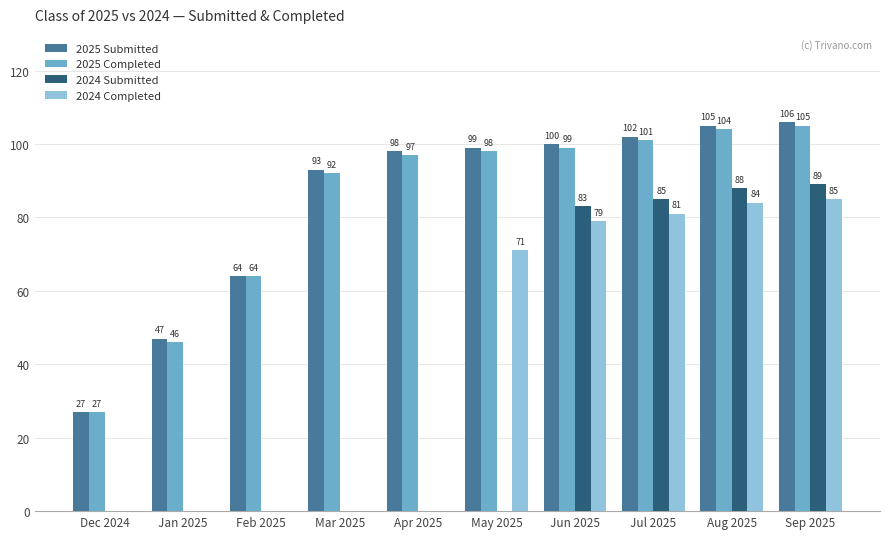

How many groups of bars are there?

10